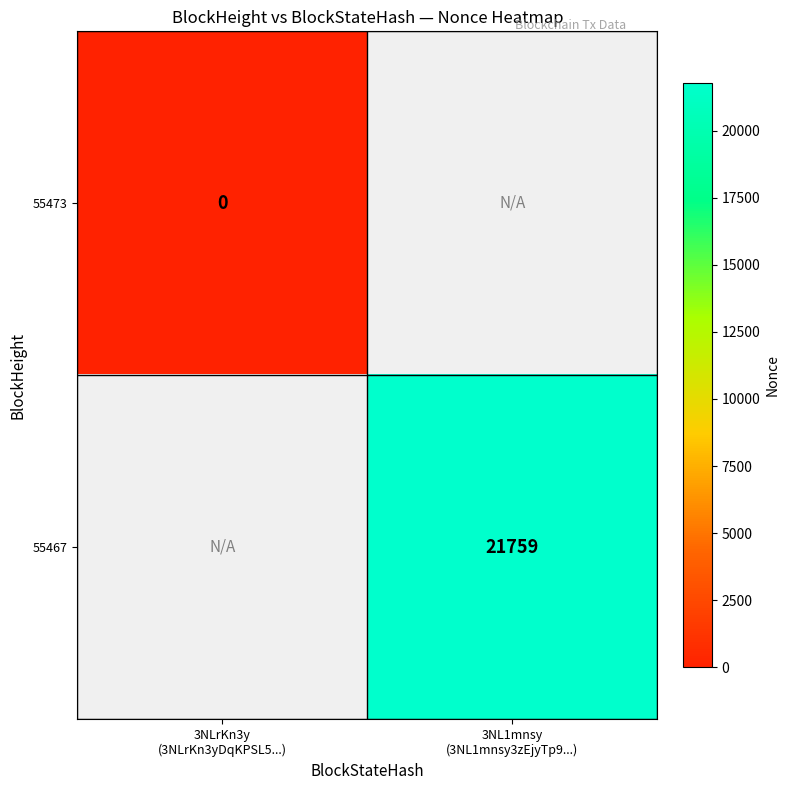

The 55467 series shows 21759.0 at 3NL1mnsy (3NL1mnsy3zEjyTp9...). True or false?

True